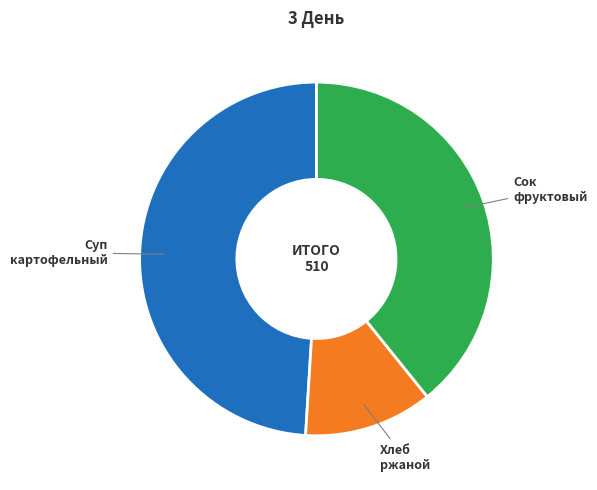

Which slice is the largest?

Суп картофельный